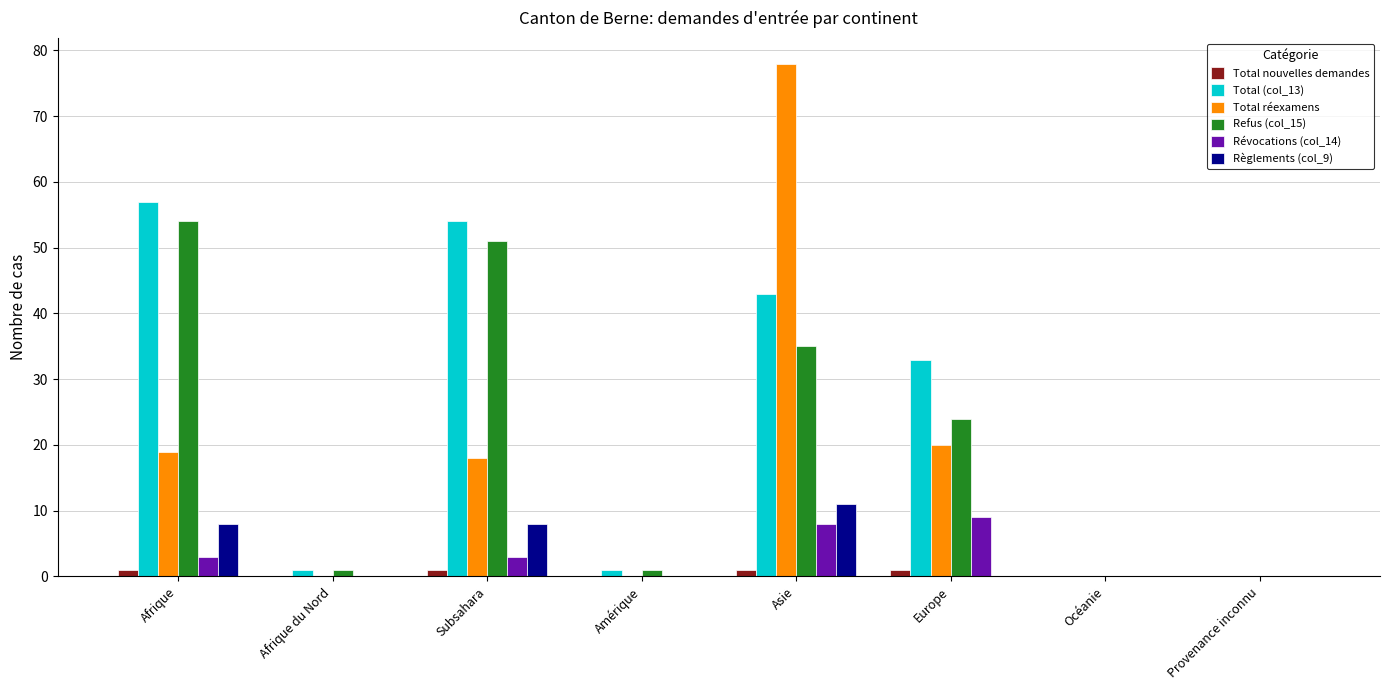

What are all the series names shown in the legend?

Total nouvelles demandes, Total (col_13), Total réexamens, Refus (col_15), Révocations (col_14), Règlements (col_9)